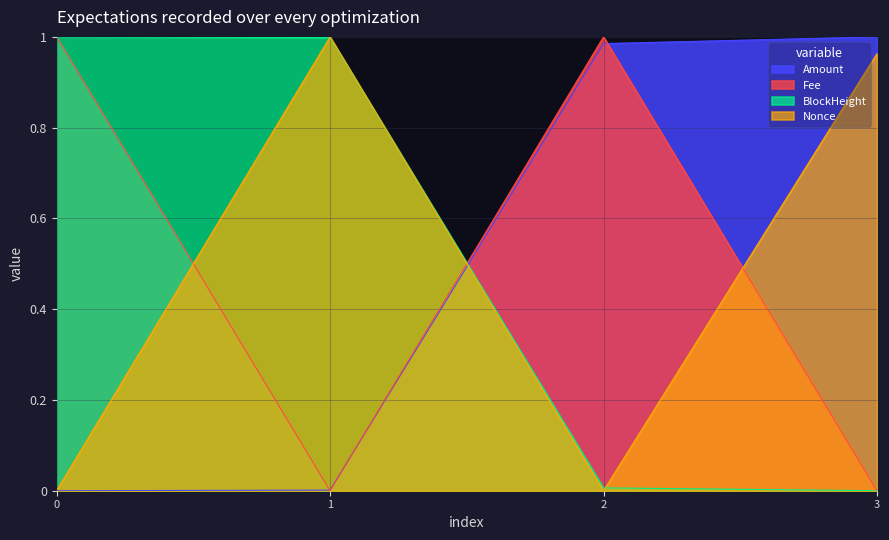

True or false: BlockHeight and Amount intersect in this chart.

True